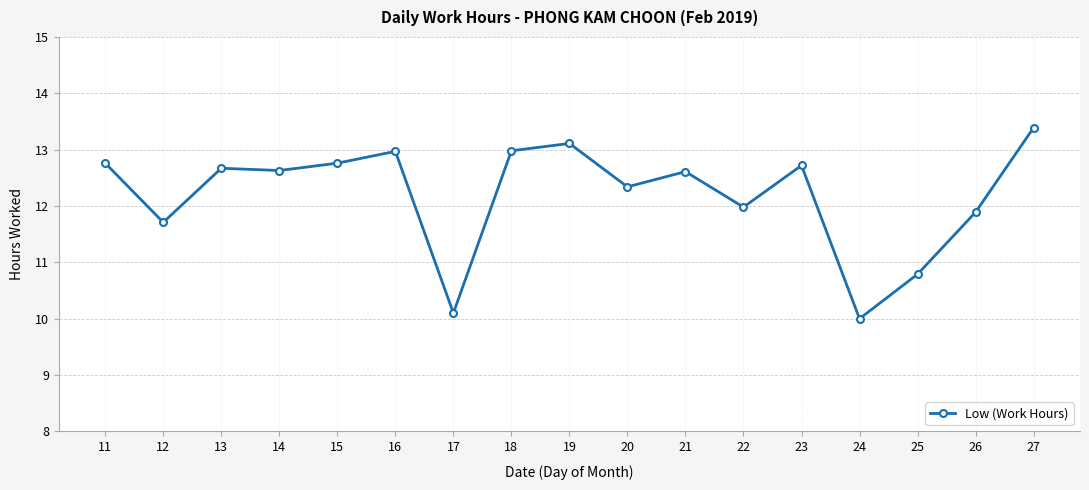

What is the smallest value displayed?

10.0